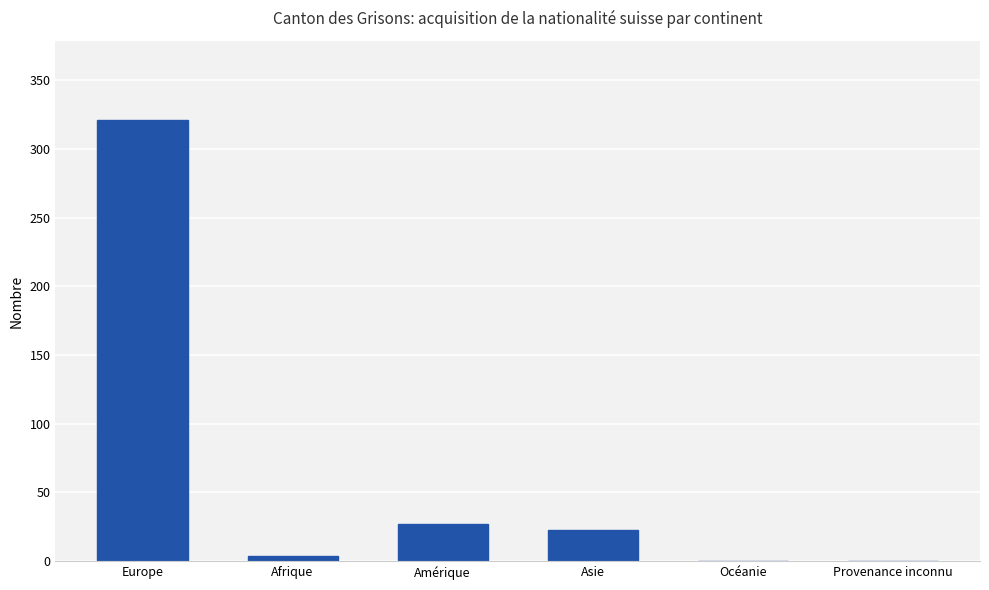

Is it true that the value at Asie is 11?

False